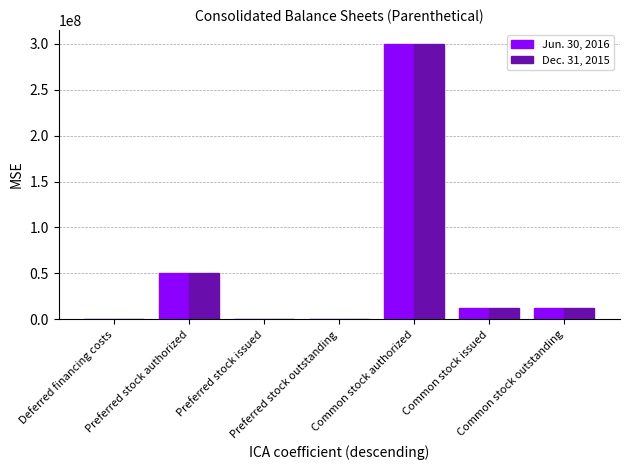

What is the maximum value for Jun. 30, 2016?

300000000